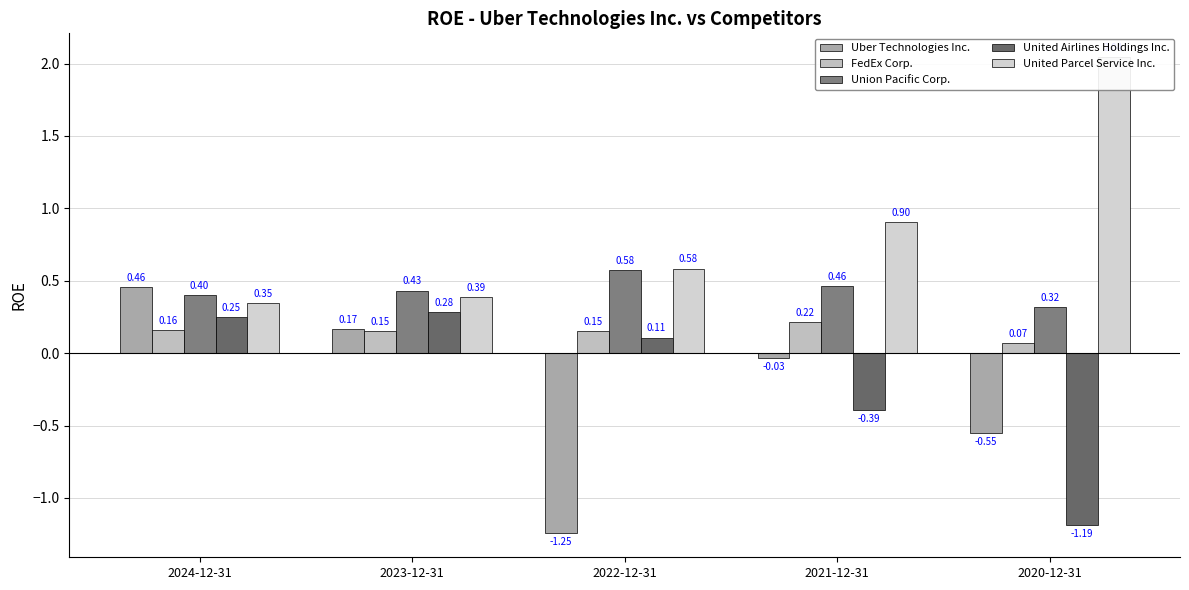

List the labels in order of Uber Technologies Inc. value, largest first.

2024-12-31, 2023-12-31, 2021-12-31, 2020-12-31, 2022-12-31